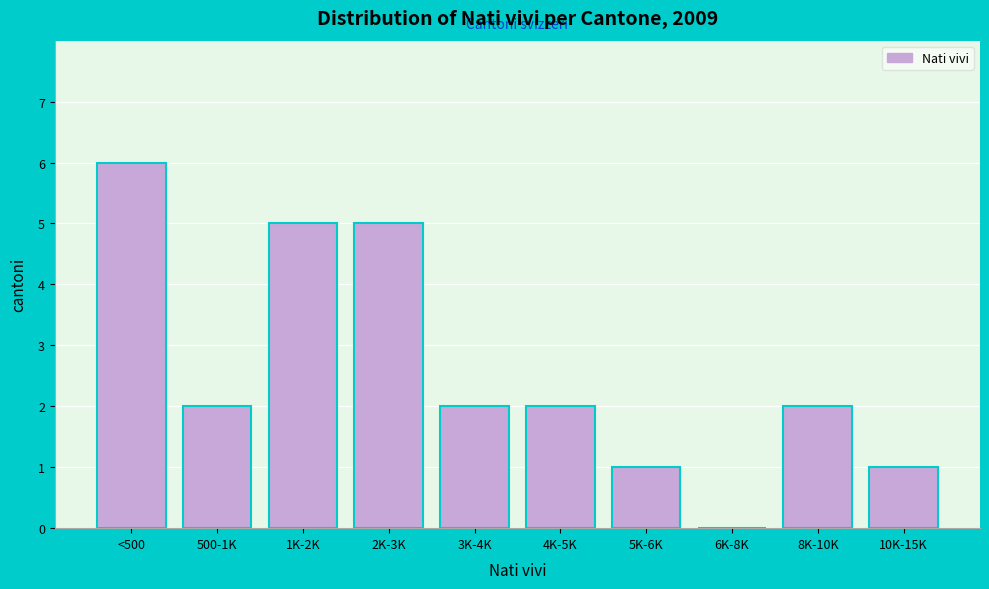

Reading left to right, list all the values displayed in this chart.

<500=6	500-1K=2	1K-2K=5	2K-3K=5	3K-4K=2	4K-5K=2	5K-6K=1	6K-8K=0	8K-10K=2	10K-15K=1